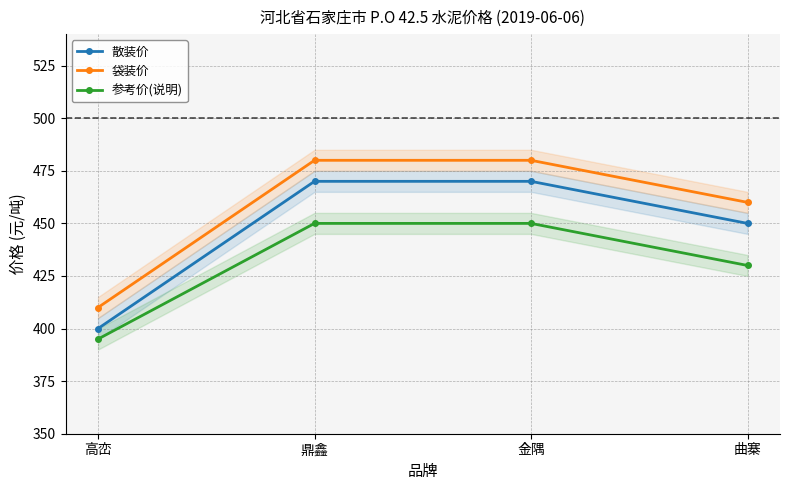

Which series changed the most between 金隅 and 曲寨?

散装价